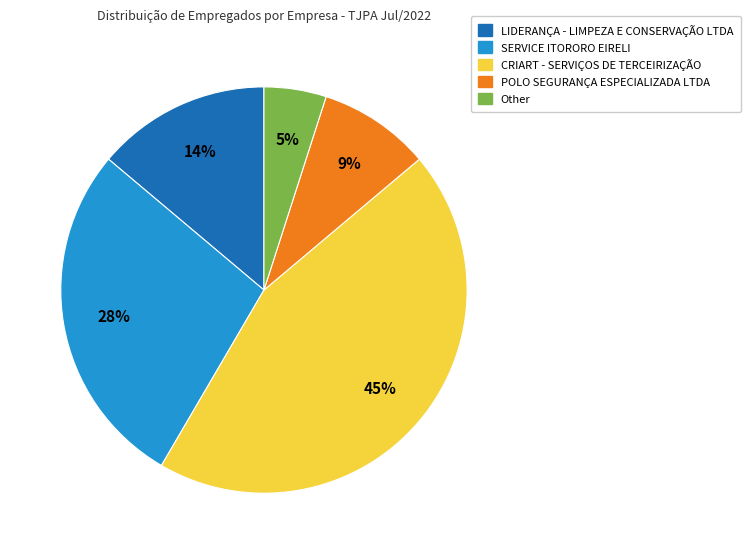

How many slices are in this pie chart?

5